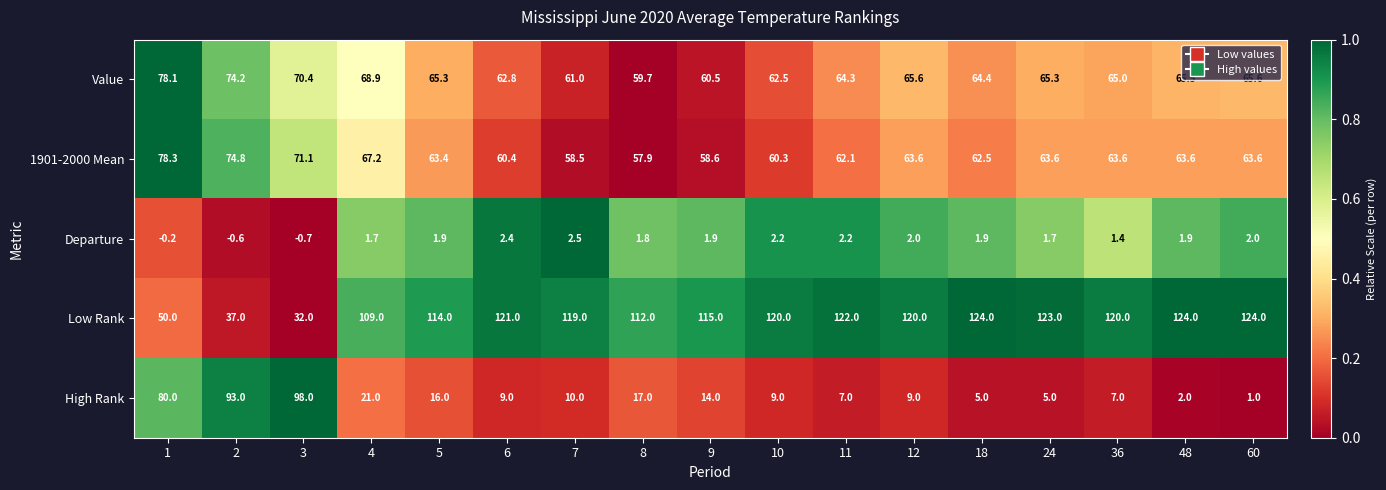

The 1901-2000 Mean series shows 36.5 at 4. True or false?

False